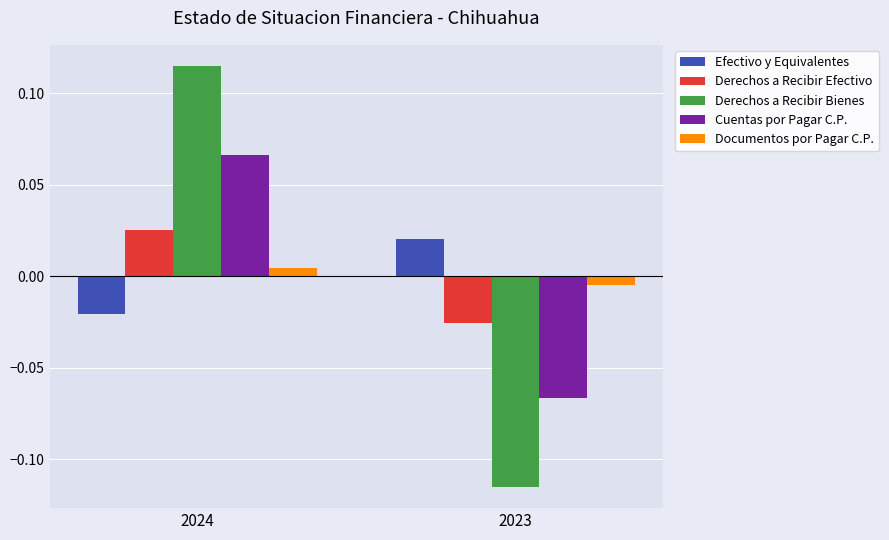

At how many categories does at least one series exceed 0?

2